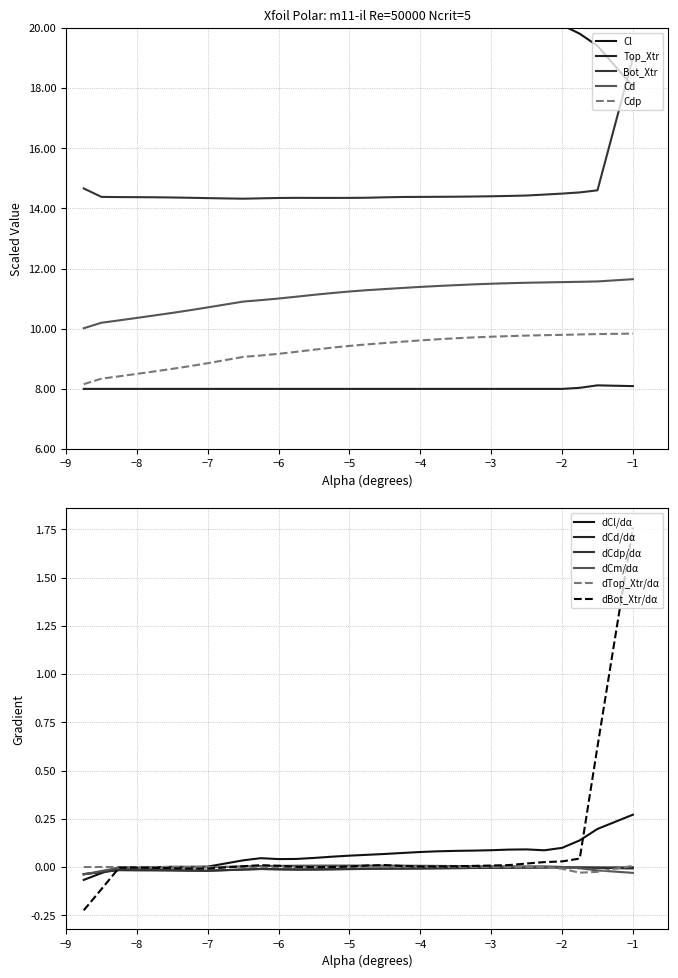

How many values in the Cd series exceed 11?

20